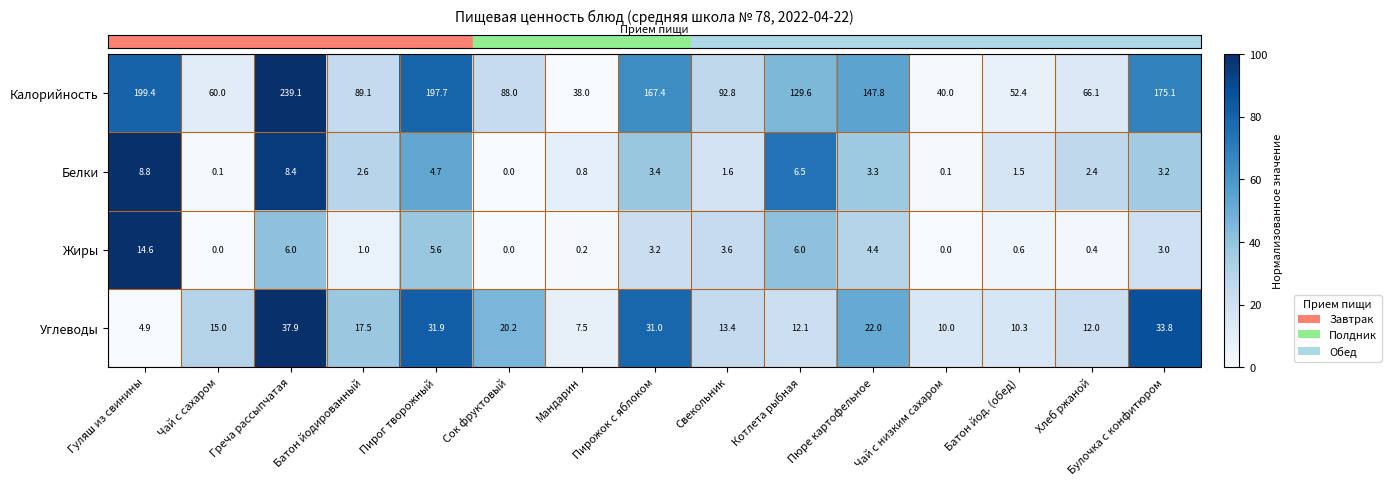

What is the spread (max minus min) of values at Батон йод. (обед)?

51.8